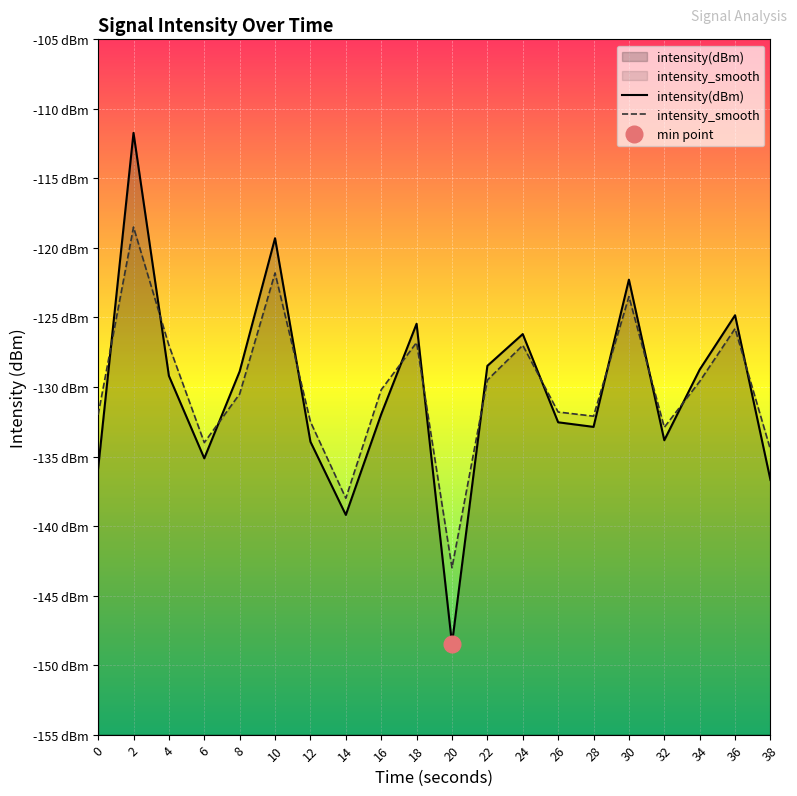

What is the greatest value displayed?

-111.7